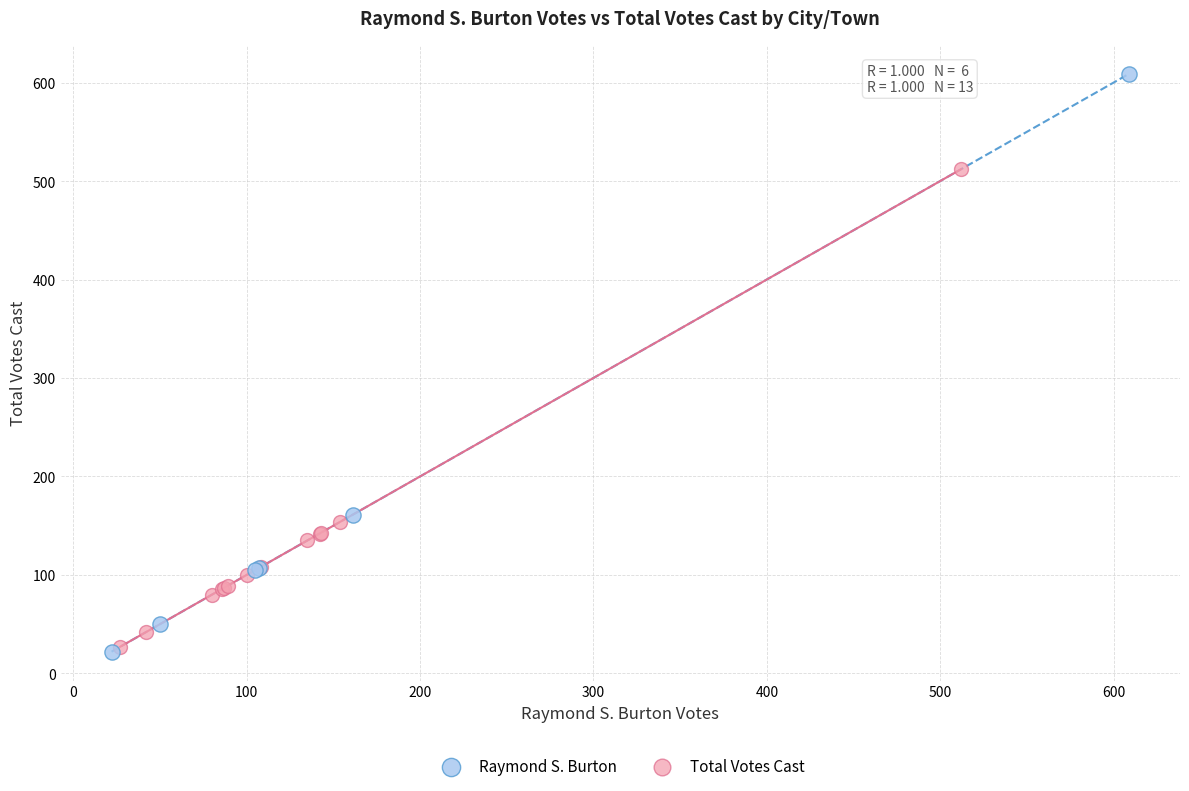

Which series reaches the maximum Y coordinate?

Raymond S. Burton